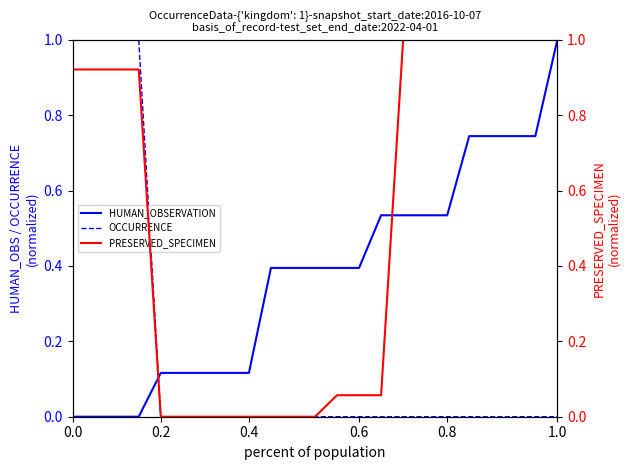

How many times do HUMAN_OBSERVATION and PRESERVED_SPECIMEN cross each other?

2